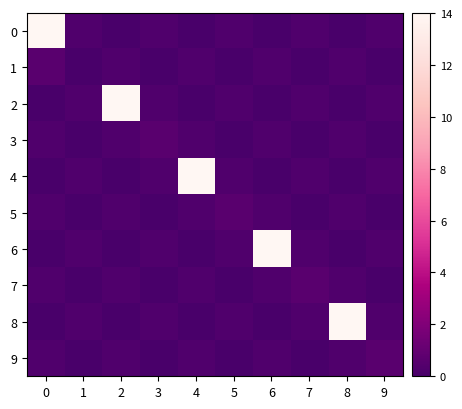

Reading left to right, transcribe all the data shown in this chart.

0: 0=14.0	1=0.3	2=0.0	3=0.3	4=0.0	5=0.3	6=0.0	7=0.3	8=0.0	9=0.3
1: 0=0.7	1=0.0	2=0.3	3=0.0	4=0.3	5=0.0	6=0.3	7=0.0	8=0.3	9=0.0
2: 0=0.0	1=0.3	2=14.0	3=0.3	4=0.0	5=0.3	6=0.0	7=0.3	8=0.0	9=0.3
3: 0=0.3	1=0.0	2=0.3	3=0.7	4=0.3	5=0.0	6=0.3	7=0.0	8=0.3	9=0.0
4: 0=0.0	1=0.3	2=0.0	3=0.3	4=14.0	5=0.3	6=0.0	7=0.3	8=0.0	9=0.3
5: 0=0.3	1=0.0	2=0.3	3=0.0	4=0.3	5=0.7	6=0.3	7=0.0	8=0.3	9=0.0
6: 0=0.0	1=0.3	2=0.0	3=0.3	4=0.0	5=0.3	6=14.0	7=0.3	8=0.0	9=0.3
7: 0=0.3	1=0.0	2=0.3	3=0.0	4=0.3	5=0.0	6=0.3	7=0.7	8=0.3	9=0.0
8: 0=0.0	1=0.3	2=0.0	3=0.3	4=0.0	5=0.3	6=0.0	7=0.3	8=14.0	9=0.3
9: 0=0.3	1=0.0	2=0.3	3=0.0	4=0.3	5=0.0	6=0.3	7=0.0	8=0.3	9=0.7